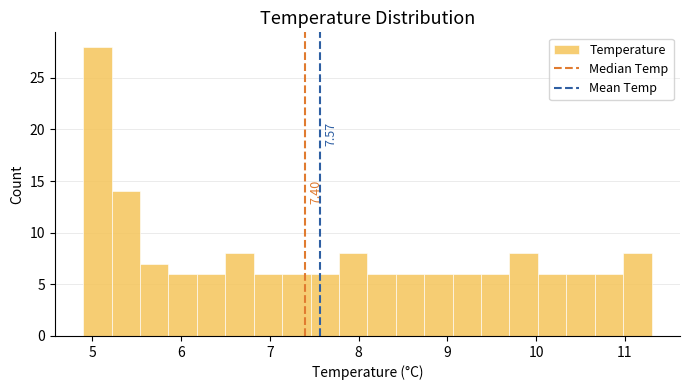

Read against the x-axis, roughly where is the centre of the tallest bar?

5.1